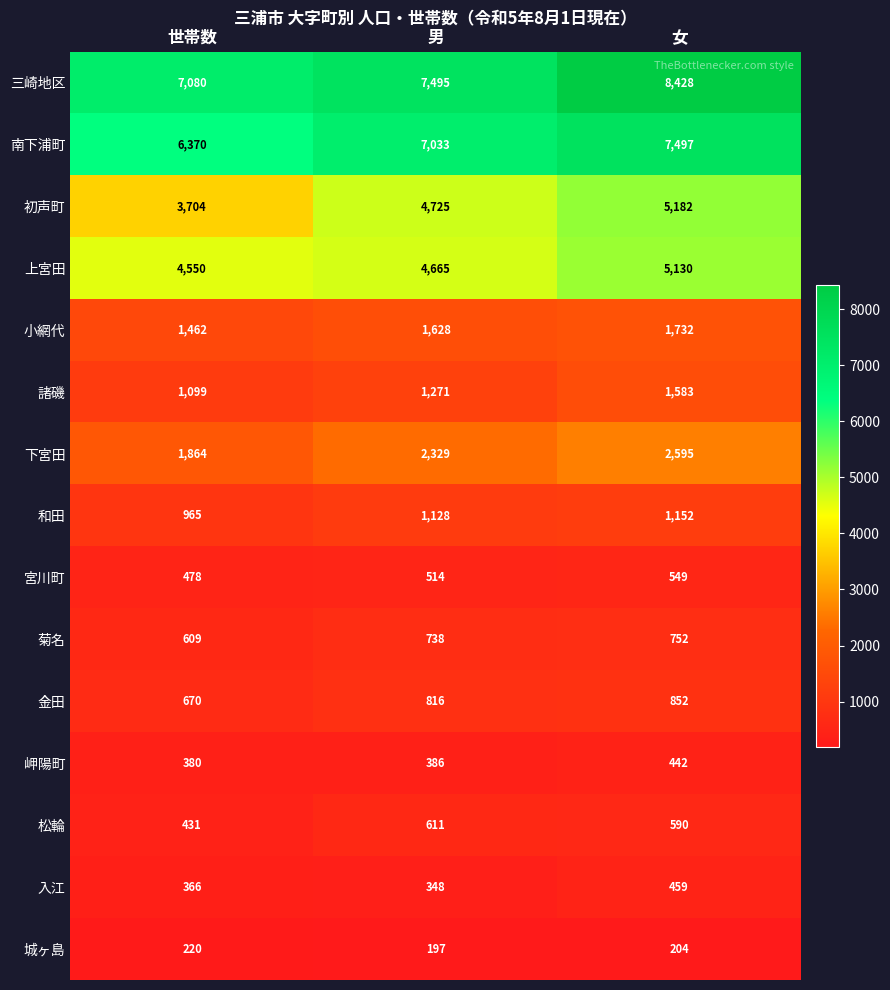

How many data points does each series have?

3